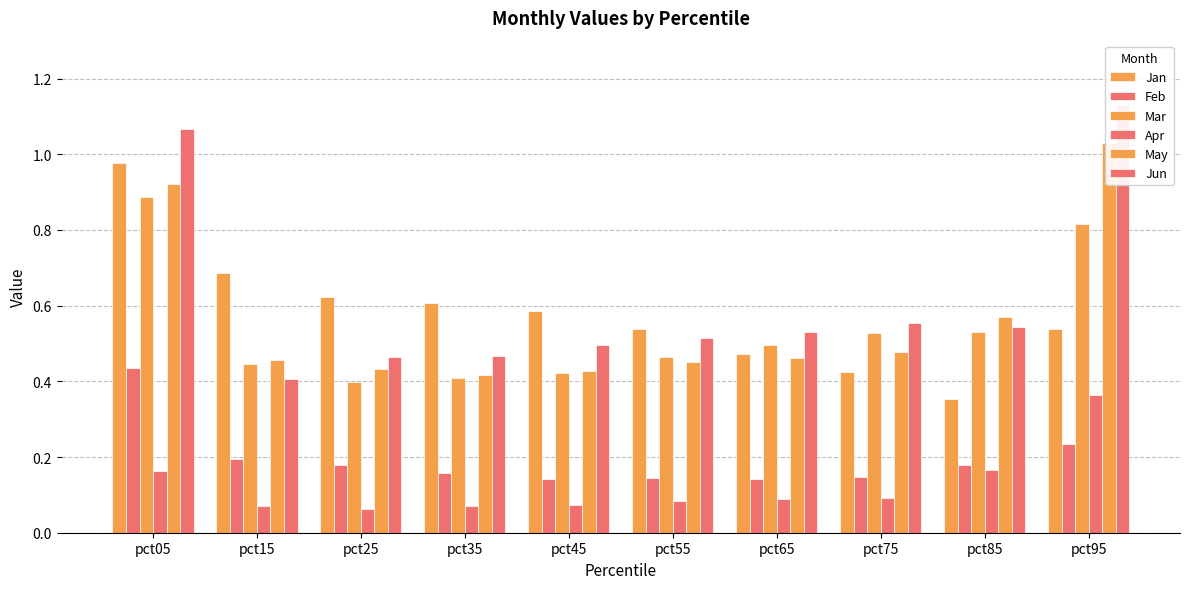

True or false: Jan has a value of 0.5 at pct95.

True